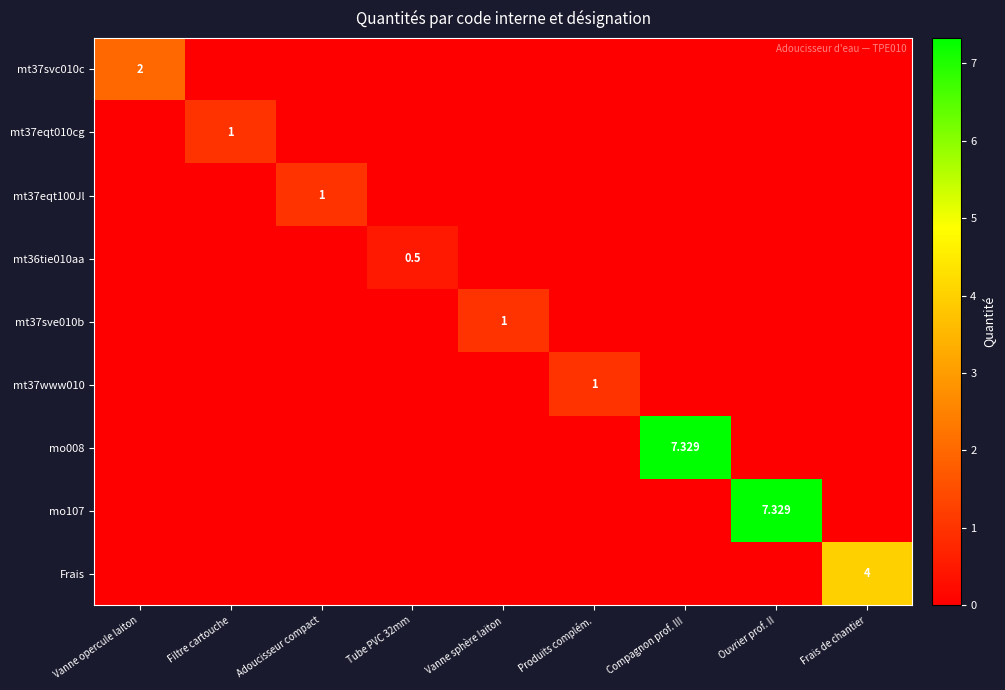

At how many categories does at least one series exceed 2?

3